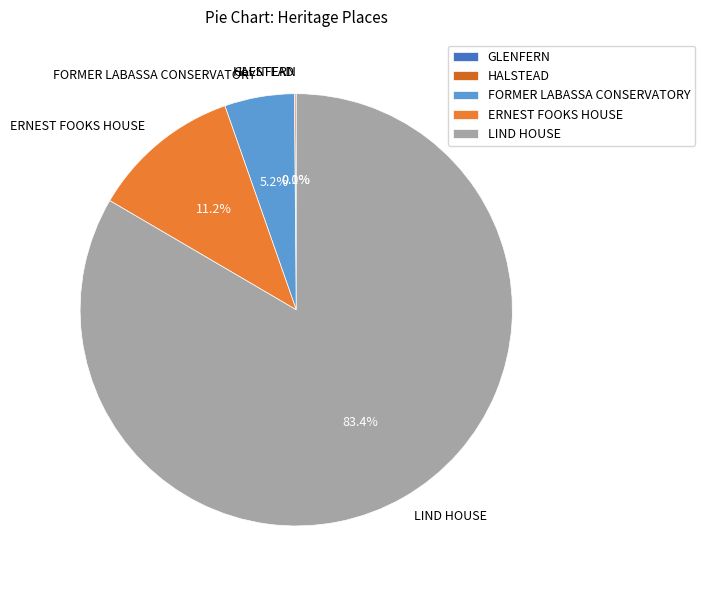

What is the largest slice in the pie chart?

LIND HOUSE